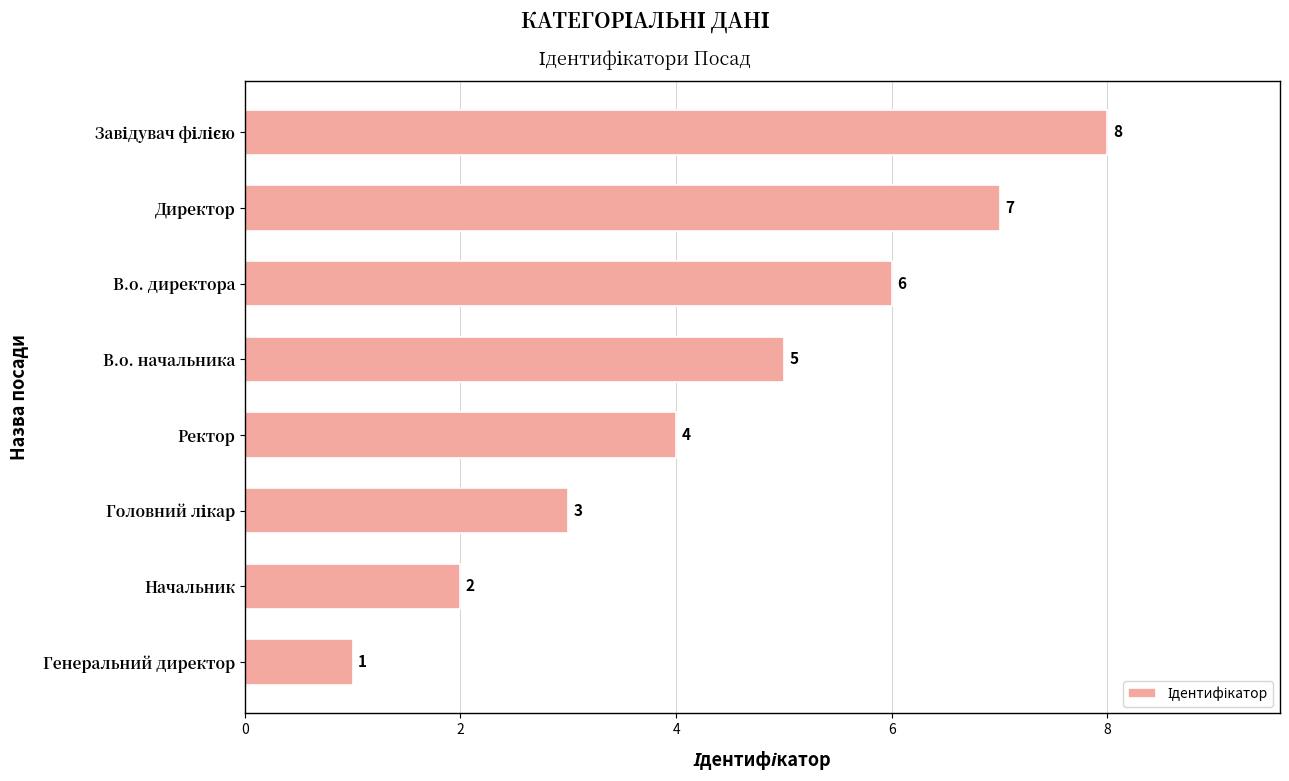

At which category does the chart reach its minimum across all series?

Генеральний директор